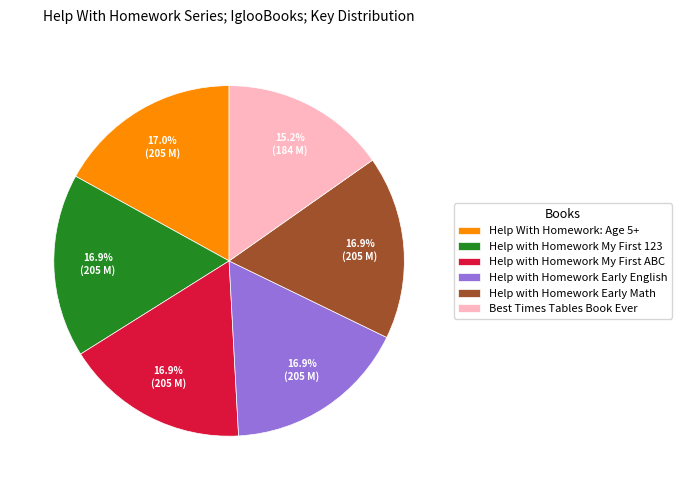

Which slice is the smallest?

Best Times Tables Book Ever